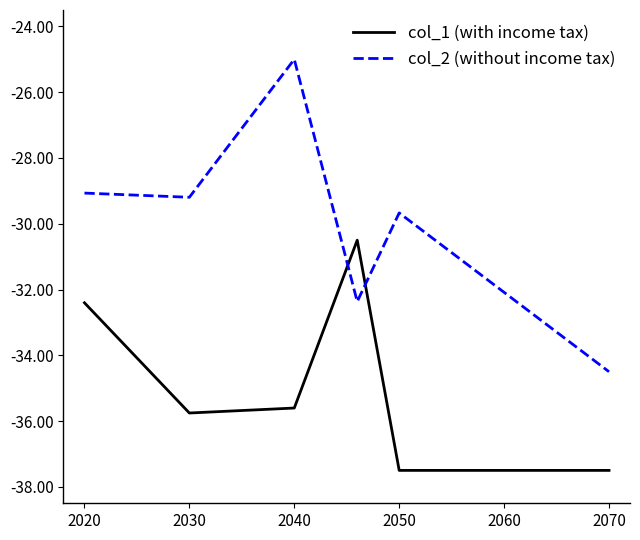

What is the difference between the second highest and second lowest values in the col_2 (without income tax) series?

3.3